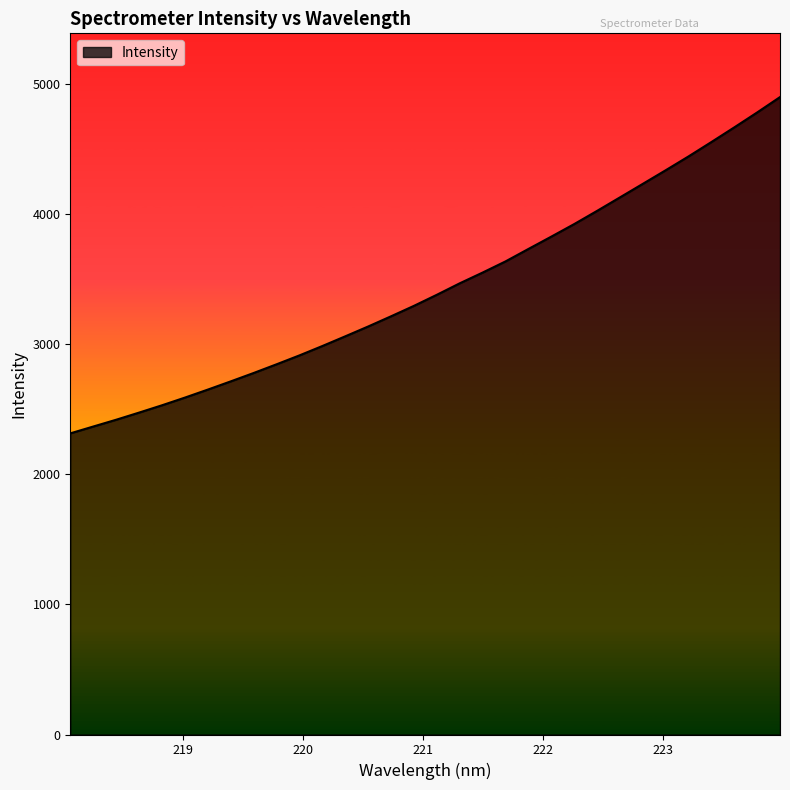

What is the difference between the maximum and minimum values?

2584.4